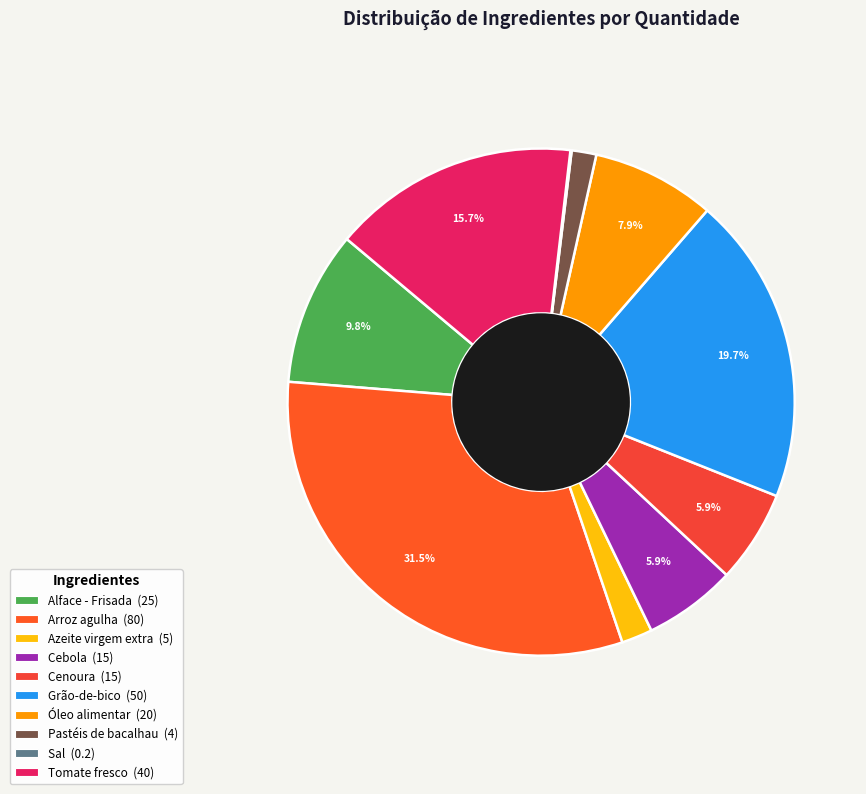

Rank the categories by value from lowest to highest.

Sal, Pastéis de bacalhau, Azeite virgem extra, Cebola, Cenoura, Óleo alimentar, Alface - Frisada, Tomate fresco, Grão-de-bico, Arroz agulha